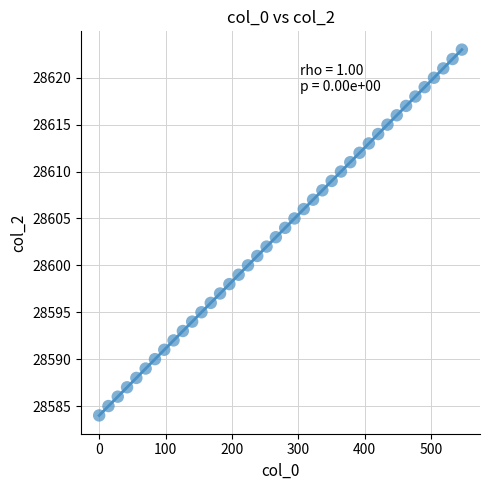

What is the range of Y values (max minus min)?

39